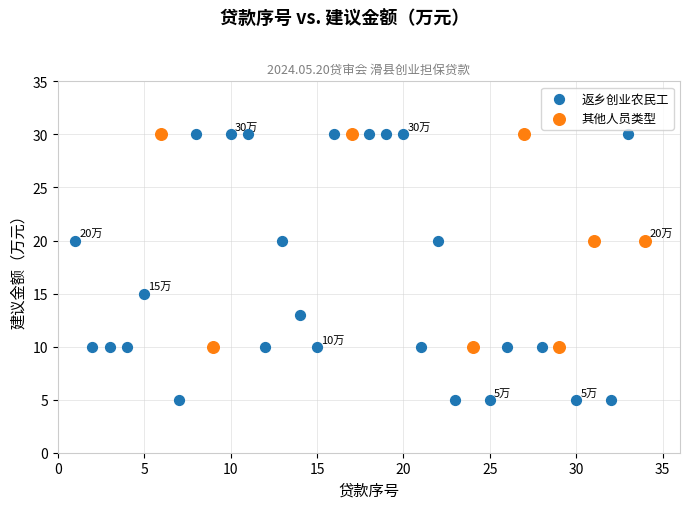

Which series has the largest Y range (max minus min)?

返乡创业农民工